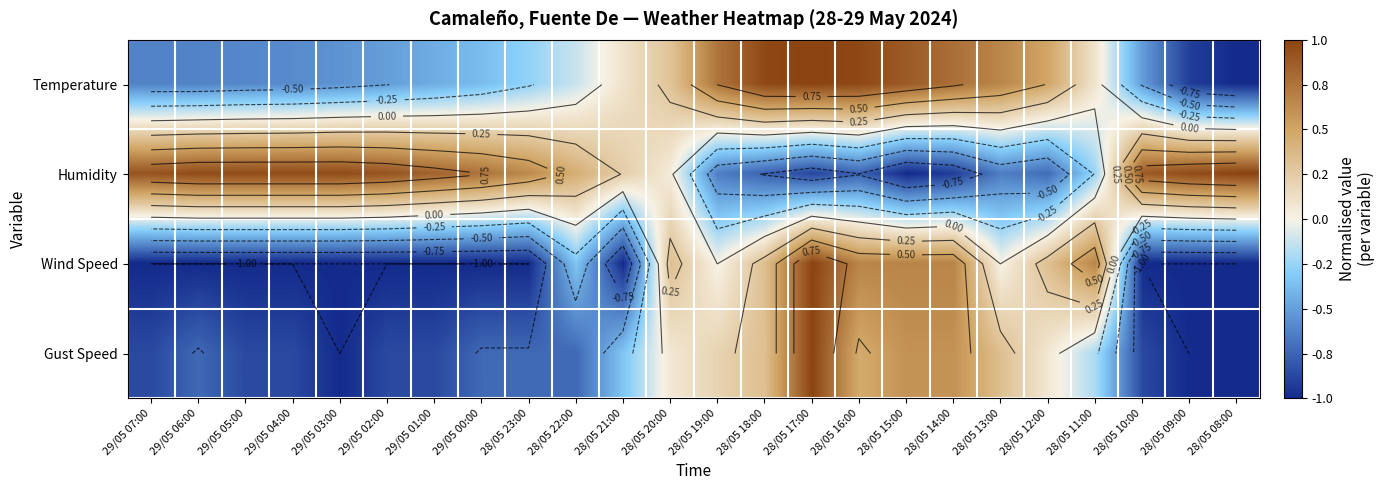

What is the difference between the second highest and minimum values in the Humidity series?

2.0